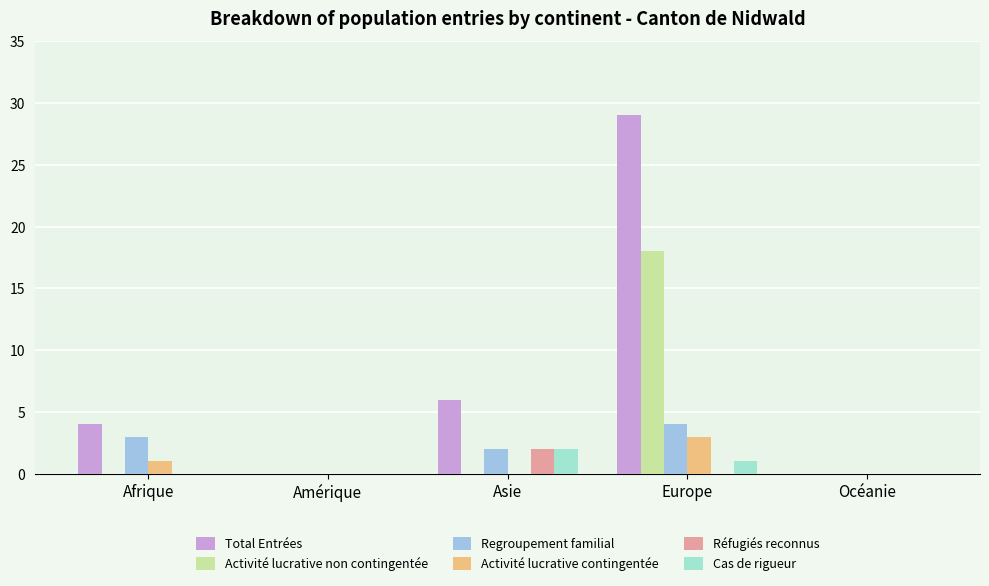

What is the greatest value displayed?

29